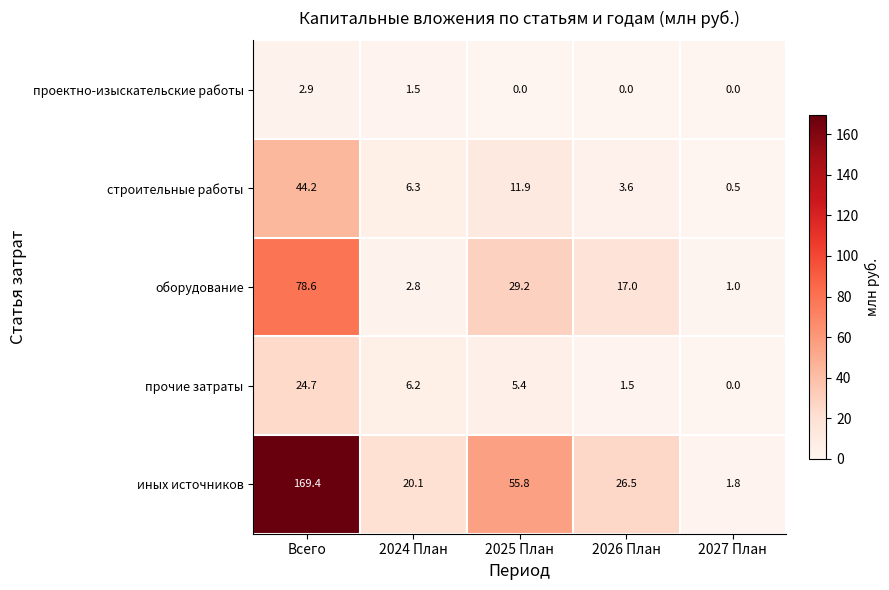

Where does the оборудование series first go above 17?

Всего